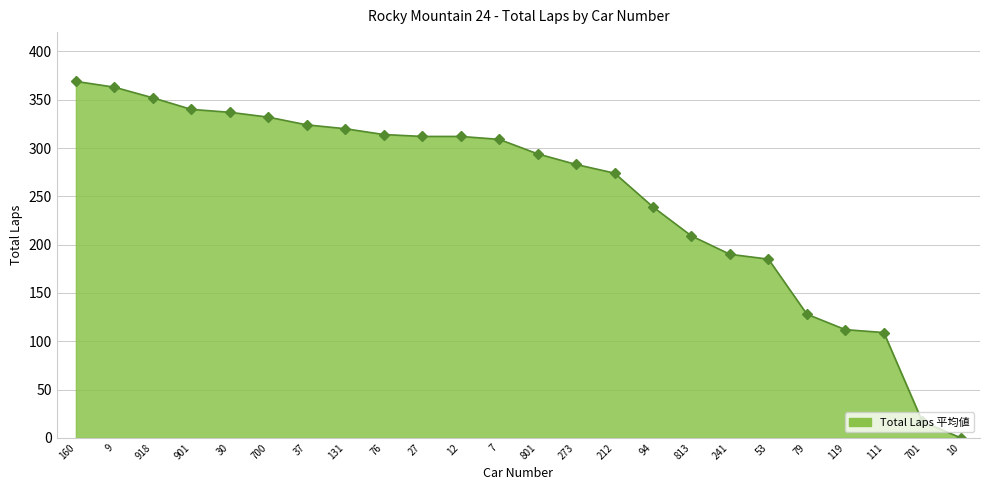

The chart shows a value of 361 at 94. True or false?

False